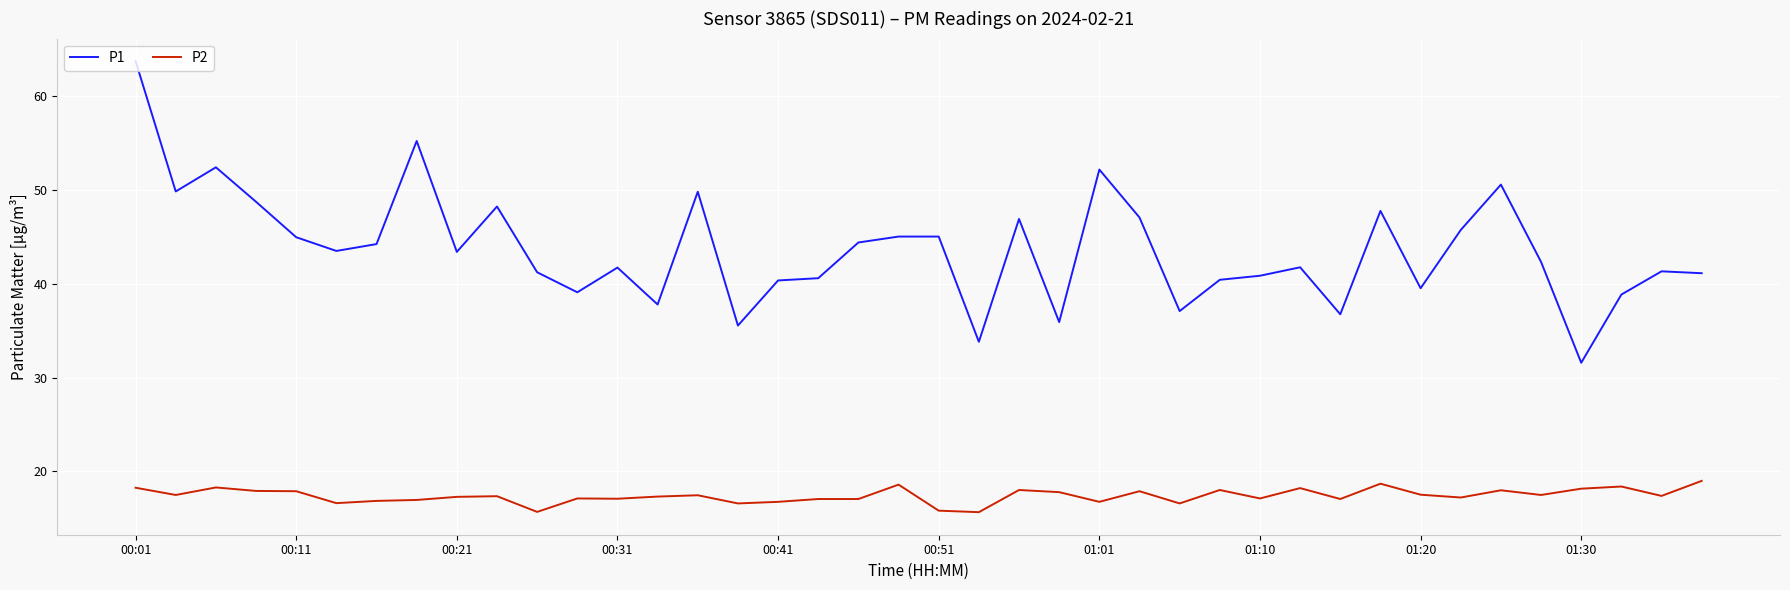

Which series has the widest spread of values?

P1